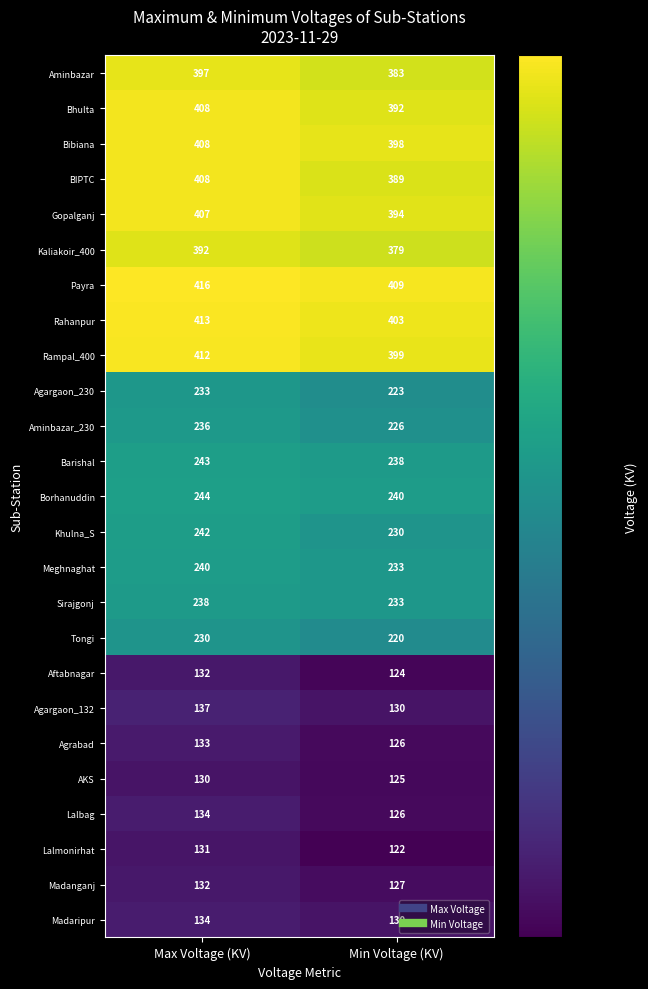

List the labels in order of Madanganj value, largest first.

Max Voltage (KV), Min Voltage (KV)